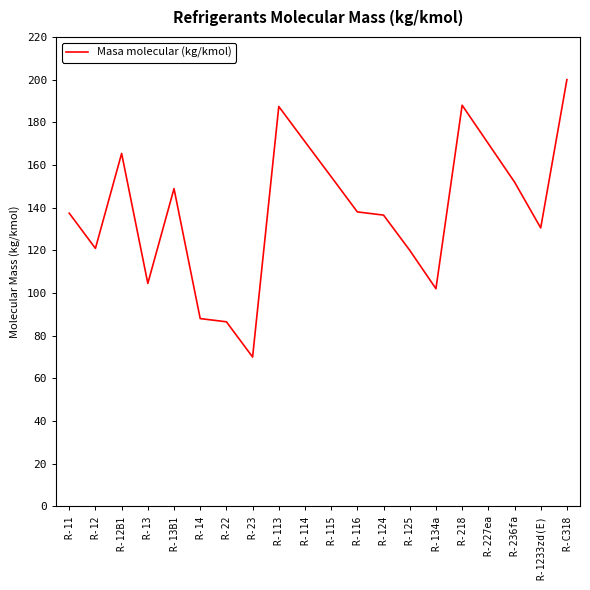

What is the minimum value shown in the chart?

70.0